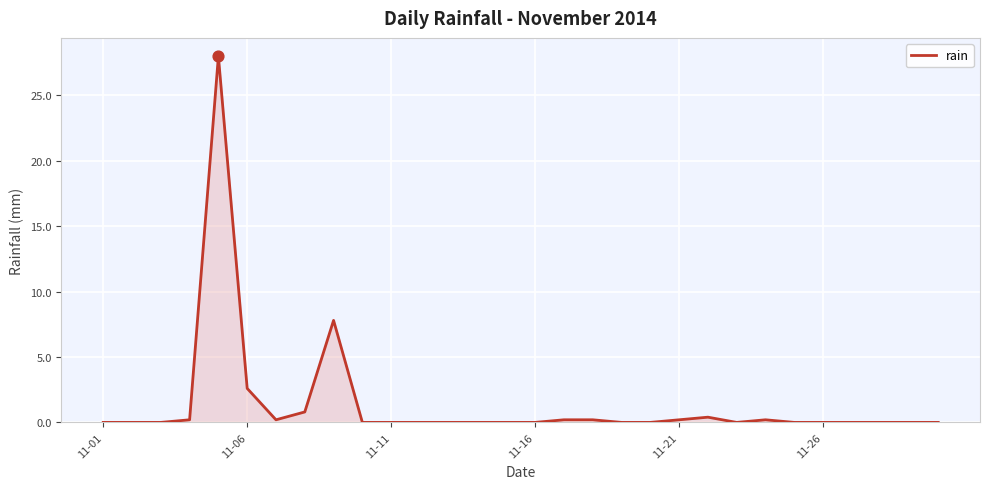

What is the difference between the maximum and minimum values?

28.0